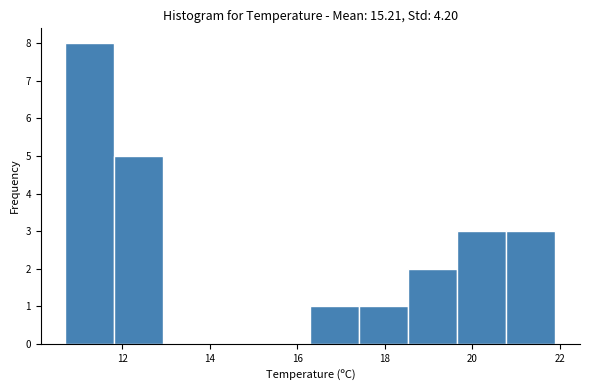

How tall is the bar that spans 17.42 to 18.54 on the x-axis? Neither the bar edges nor the heights are printed on the chart, so give them approximately, as read against the axes.

1